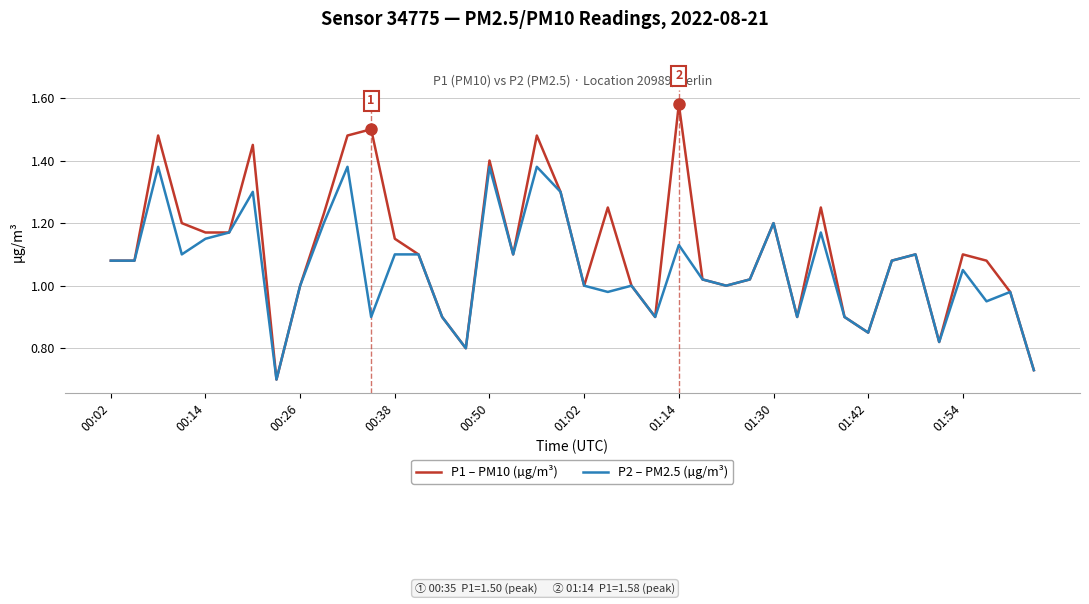

Which series has the largest range (max minus min)?

P1 – PM10 (µg/m³)